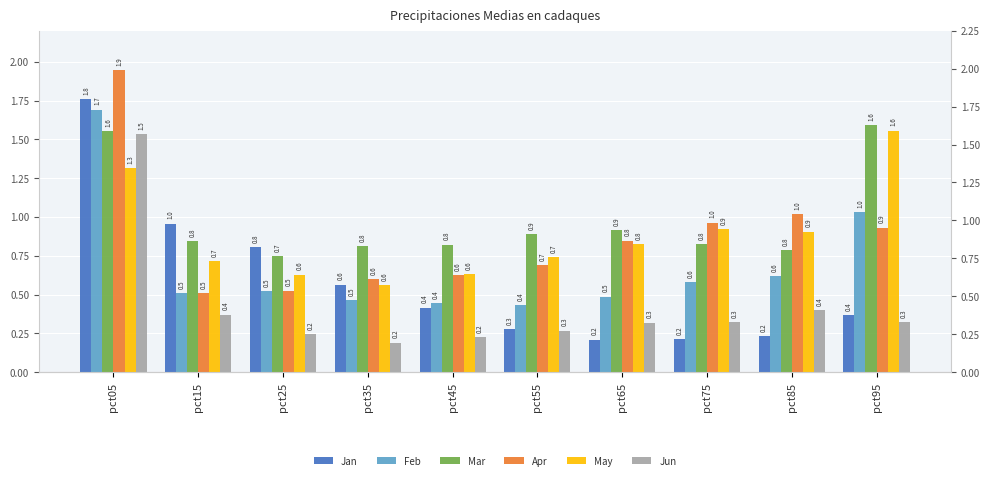

How many bars are there in each group?

6